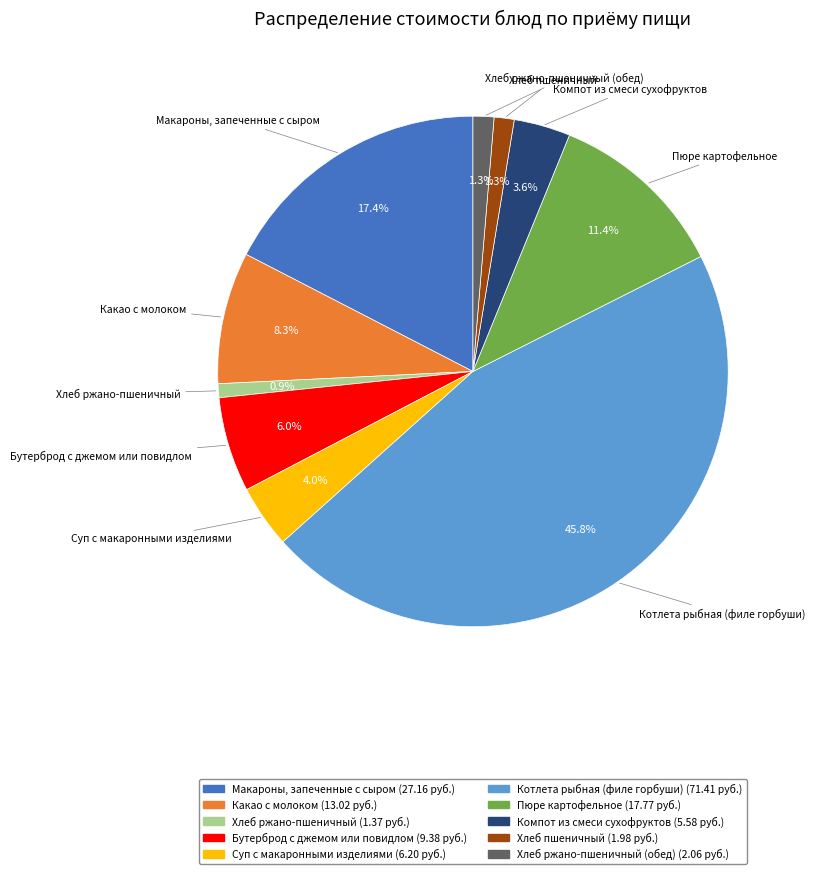

Does any single category account for the majority?

No